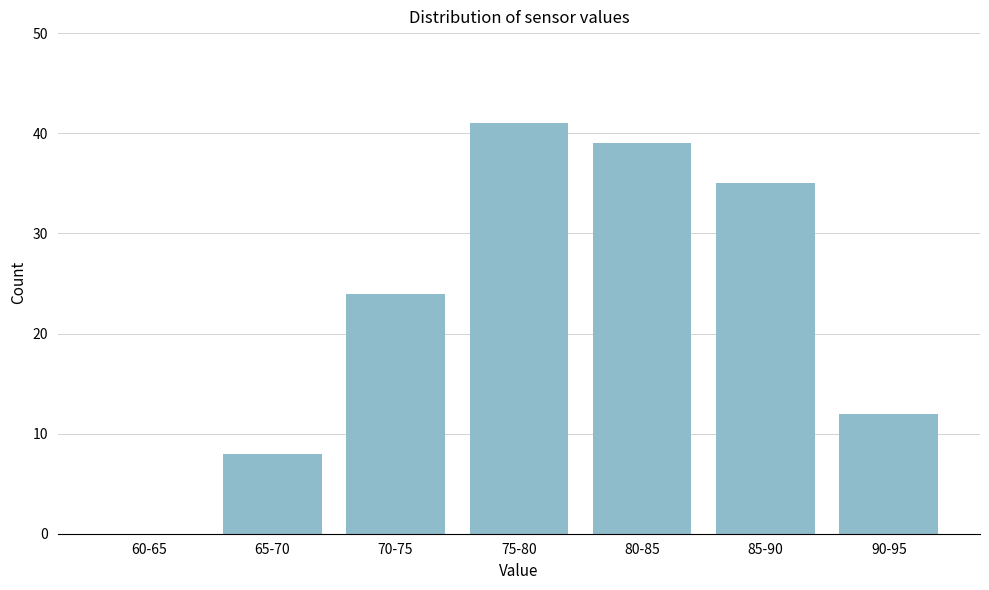

Reading right to left, list all the values displayed in this chart.

90-95=12	85-90=35	80-85=39	75-80=41	70-75=24	65-70=8	60-65=0